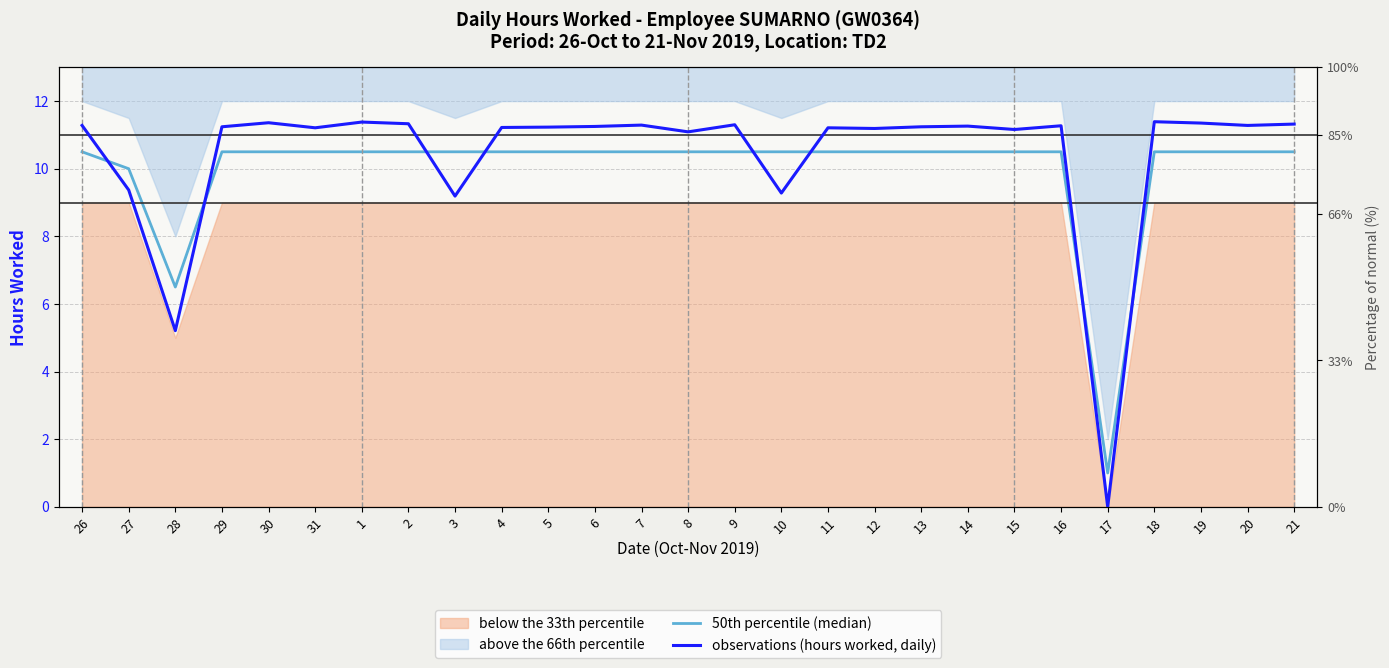

How many interior local peaks does the observations (hours worked, daily) series have?

8